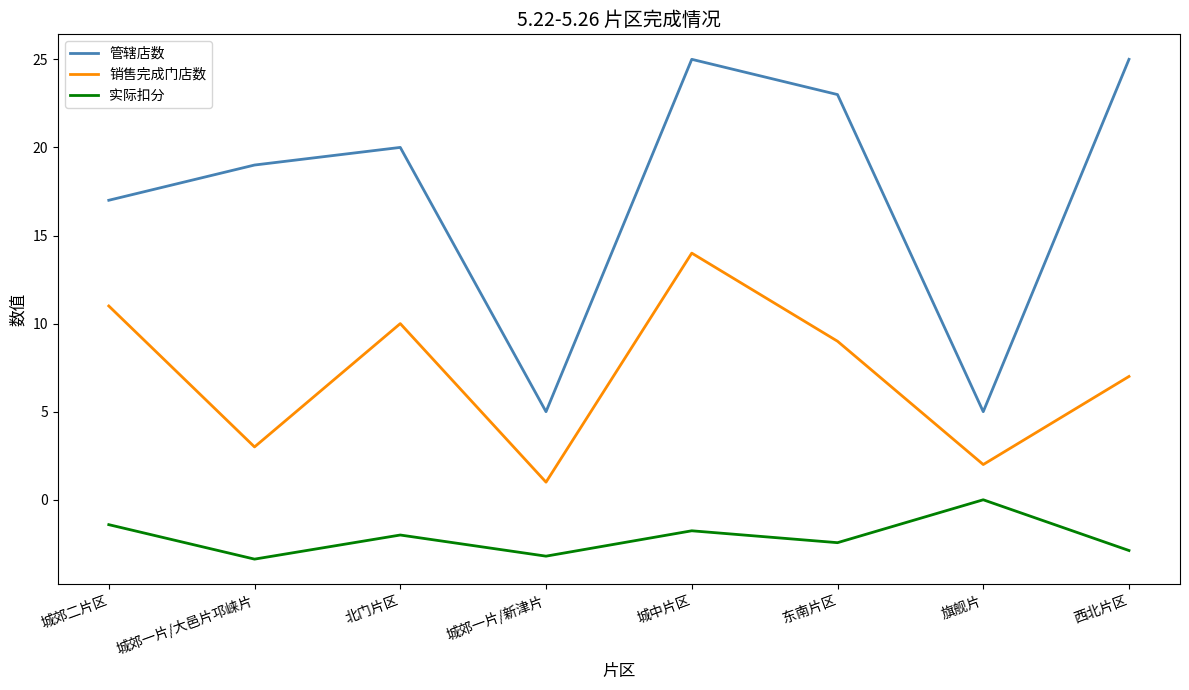

Which series has the widest spread of values?

管辖店数